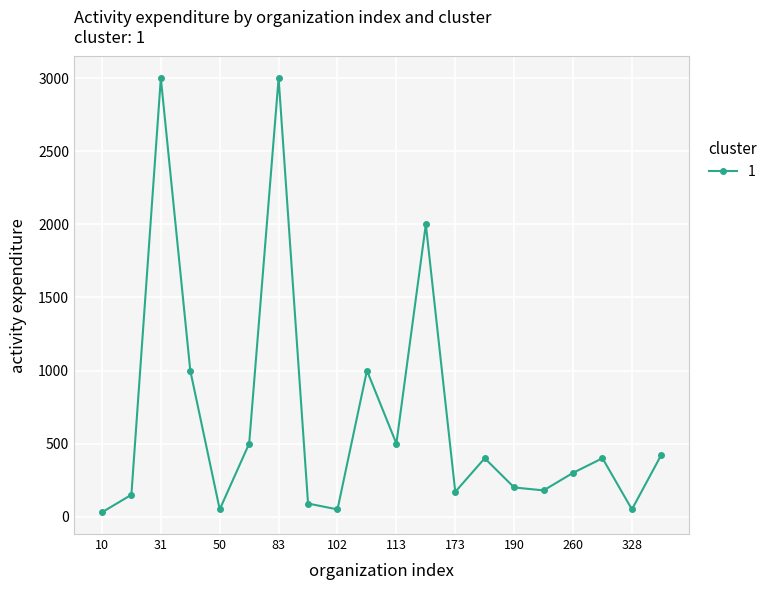

True or false: there are more than 0 points higher than both neighbors.

True